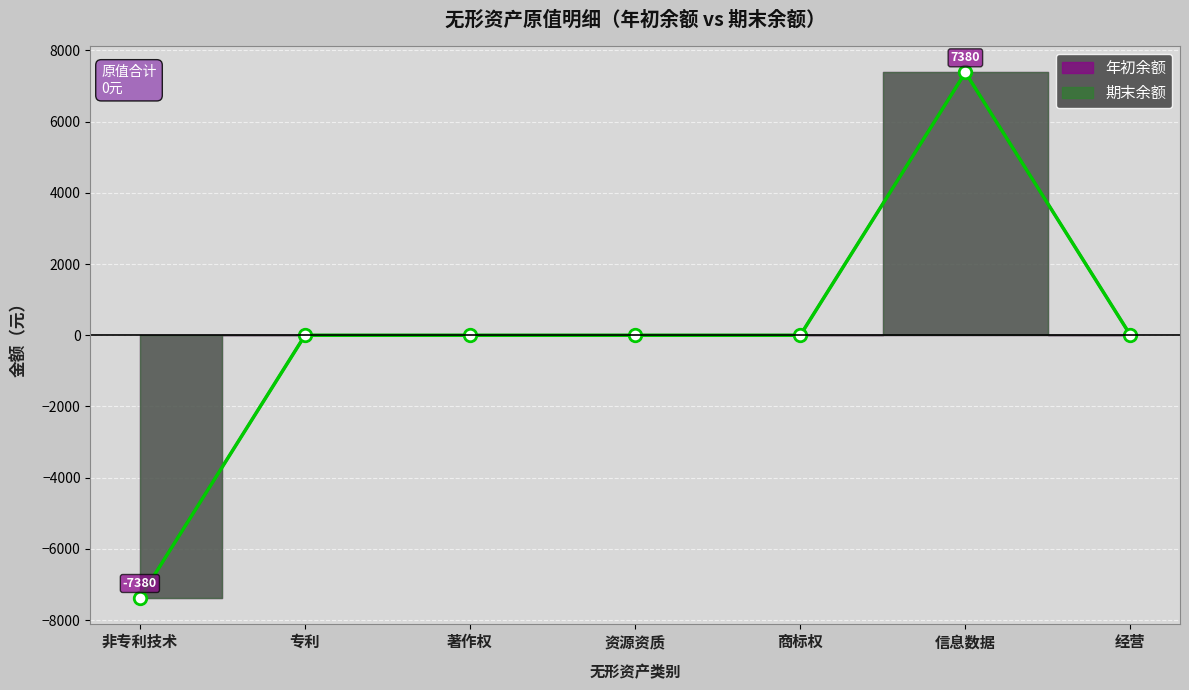

What position from the right is 信息数据?

2